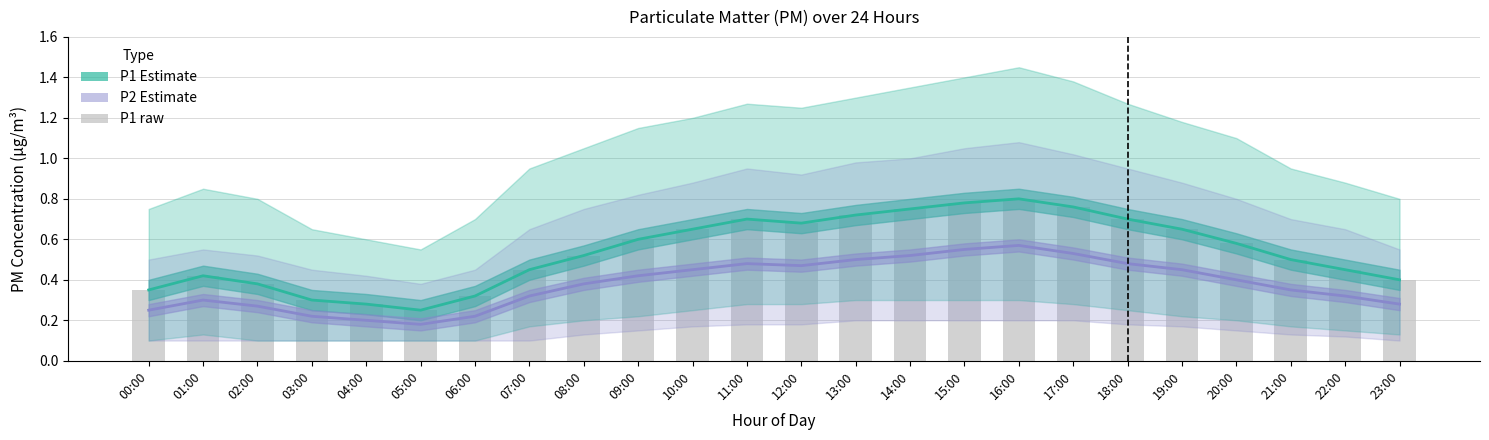

What is the greatest value displayed?

0.8